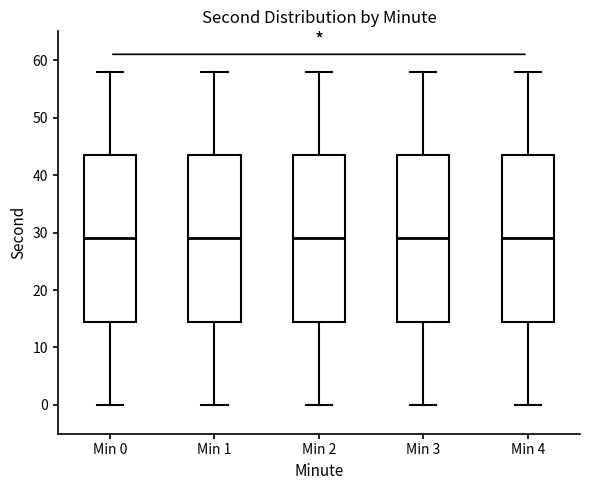

Reading left to right, transcribe this box plot: for each box, give where its median line is, the range the box spans, and where its two whiskers end, as read against the y-axis. The values are not printed on the chart, so give them approximately, as read against the axis.

Min 0: median 29, box 15 to 44, whiskers 0 to 58
Min 1: median 29, box 15 to 44, whiskers 0 to 58
Min 2: median 29, box 15 to 44, whiskers 0 to 58
Min 3: median 29, box 15 to 44, whiskers 0 to 58
Min 4: median 29, box 15 to 44, whiskers 0 to 58